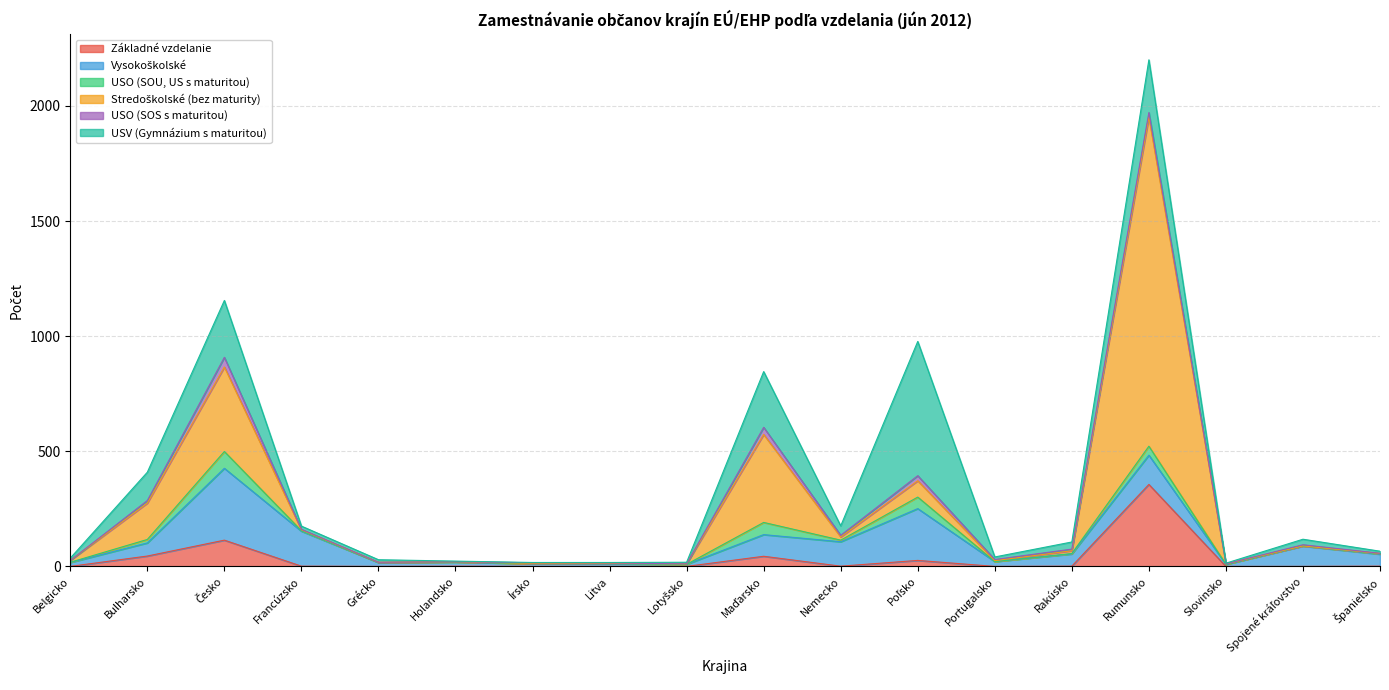

What is the difference between the highest and lowest values at Litva?

11